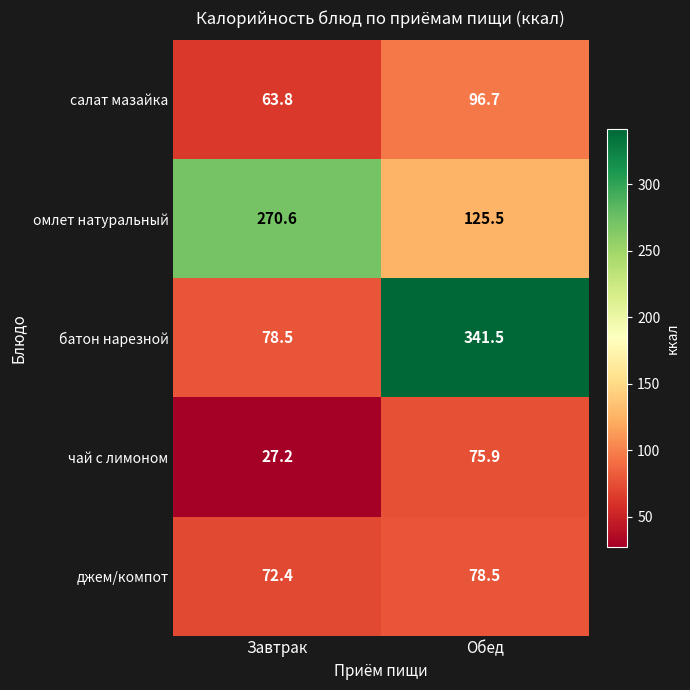

The джем/компот series shows 72.4 at Завтрак. True or false?

True